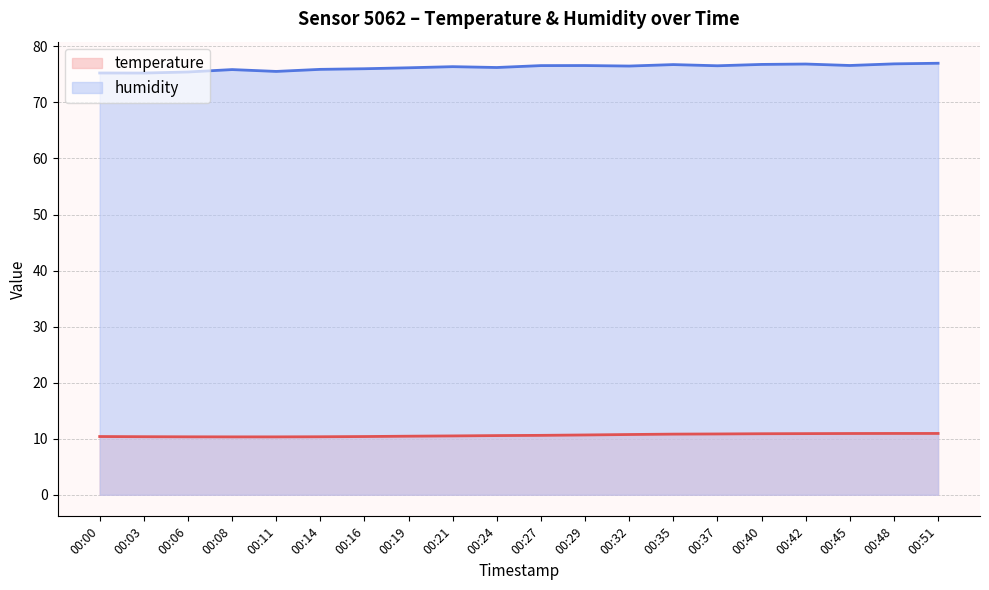

Does the chart have visible grid lines?

Yes